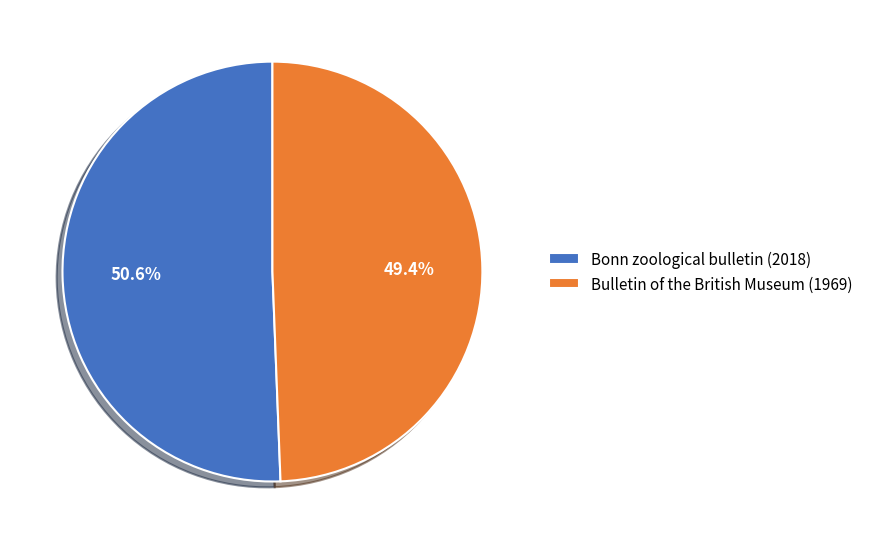

What percentage do Bulletin of the British Museum (1969) and Bonn zoological bulletin (2018) together represent?

100.0%